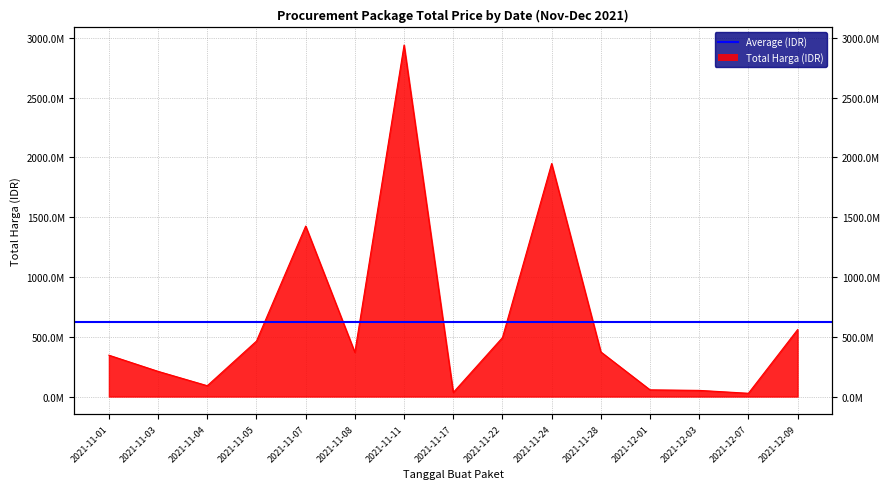

Reading left to right, what are all the values shown in this chart?

345933600	210665270	90672075	464002100	1425867900	369565000	2939524240	34292000	493000000	1948725200	373404000	56152800	51601000	27412000	559971000